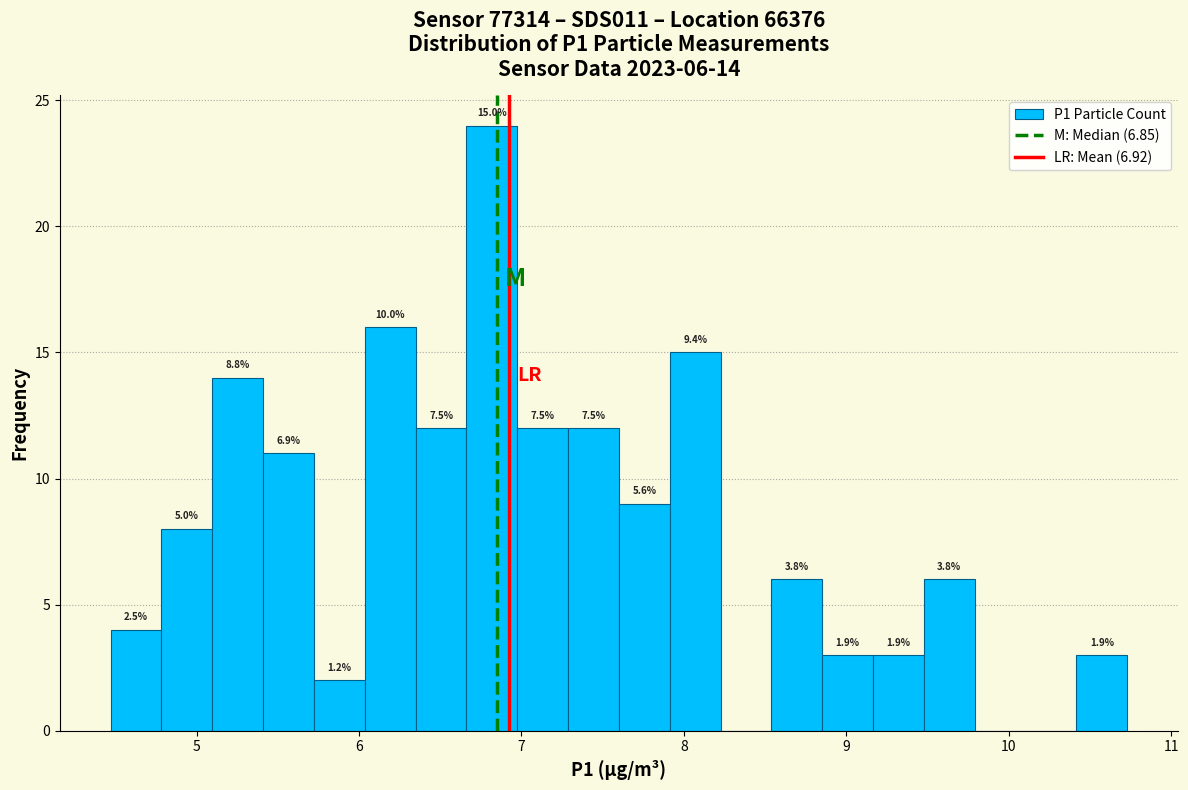

Read against the x-axis, roughly where is the centre of the tallest bar?

6.8